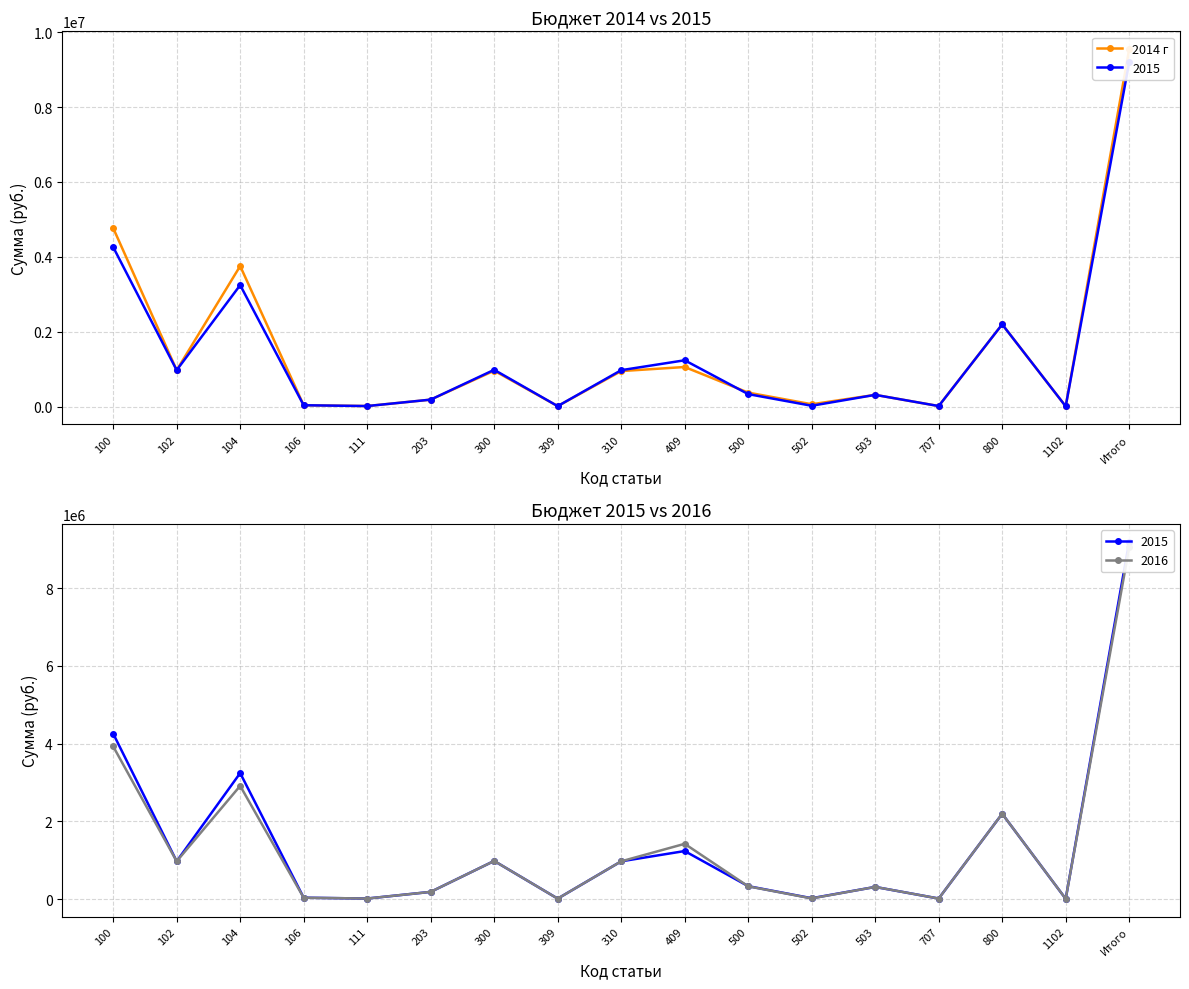

What is the label of the 17th point from the left?

Итого